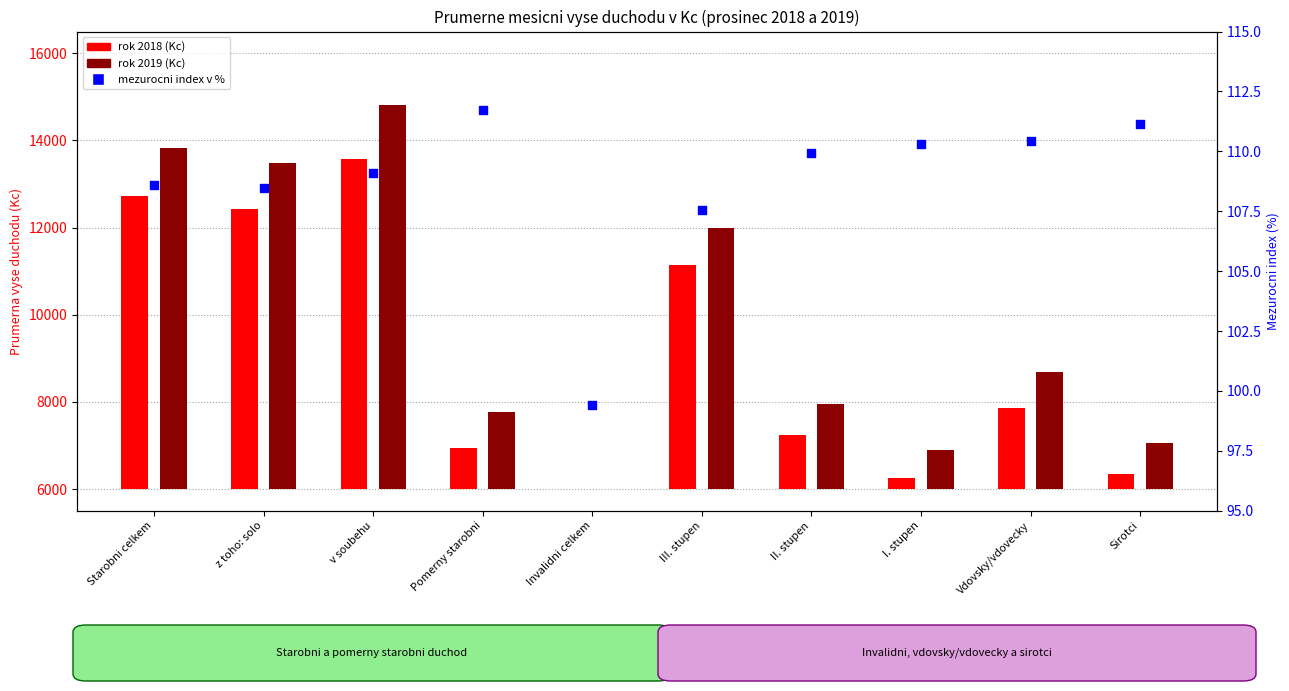

Which has a higher value, Sirotci or Invalidni celkem?

Sirotci